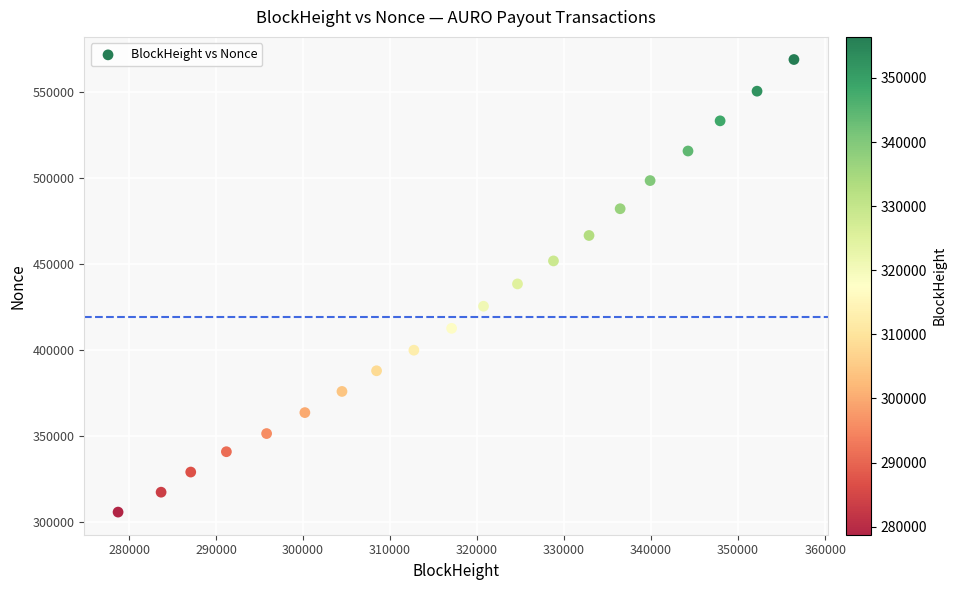

What is the range of Y values (max minus min)?

262890